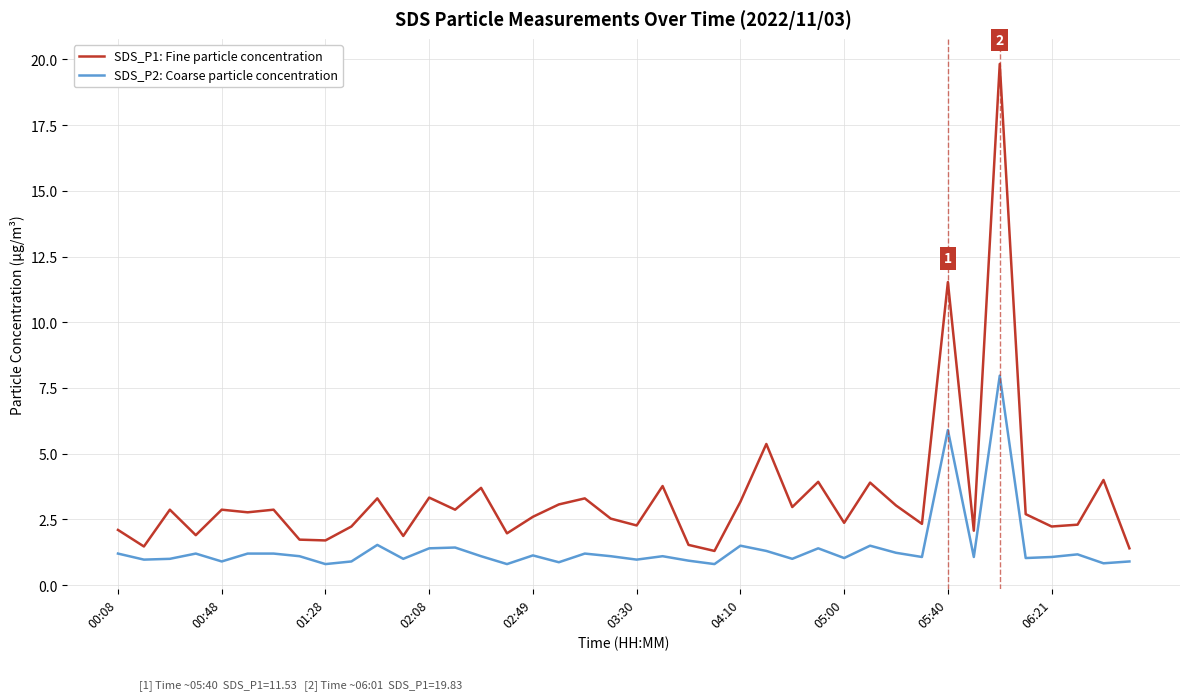

True or false: SDS_P2: Coarse particle concentration and SDS_P1: Fine particle concentration cross at least once.

False